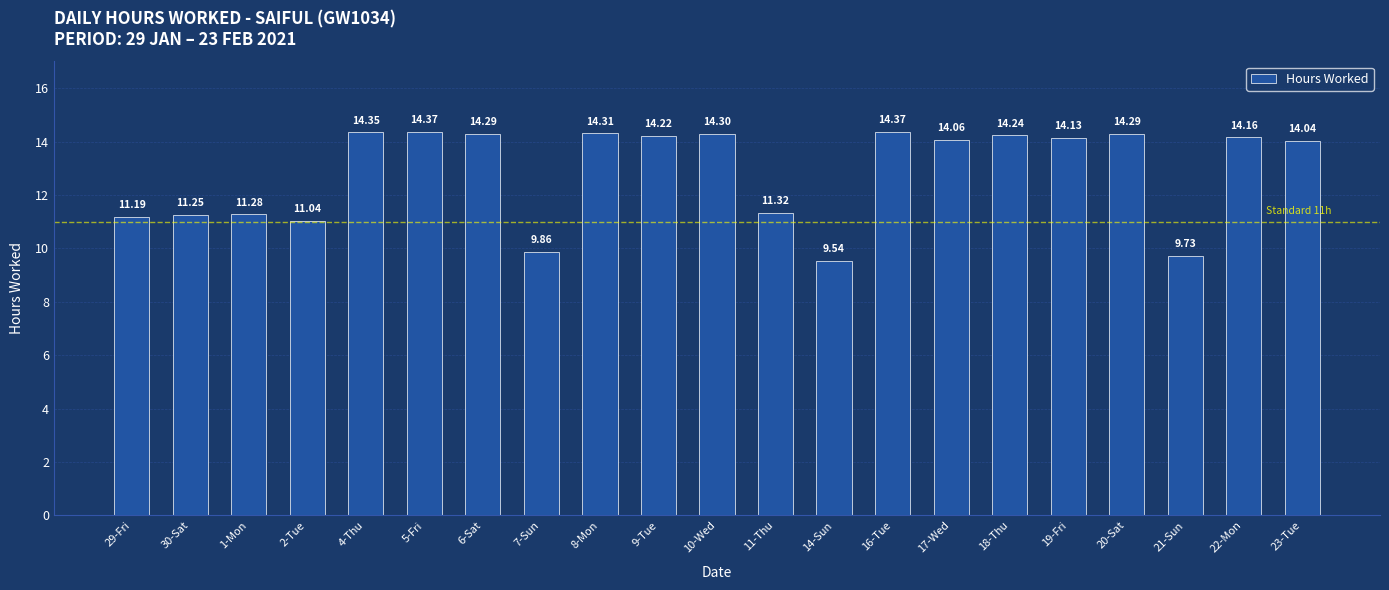

What is the average value?

12.9